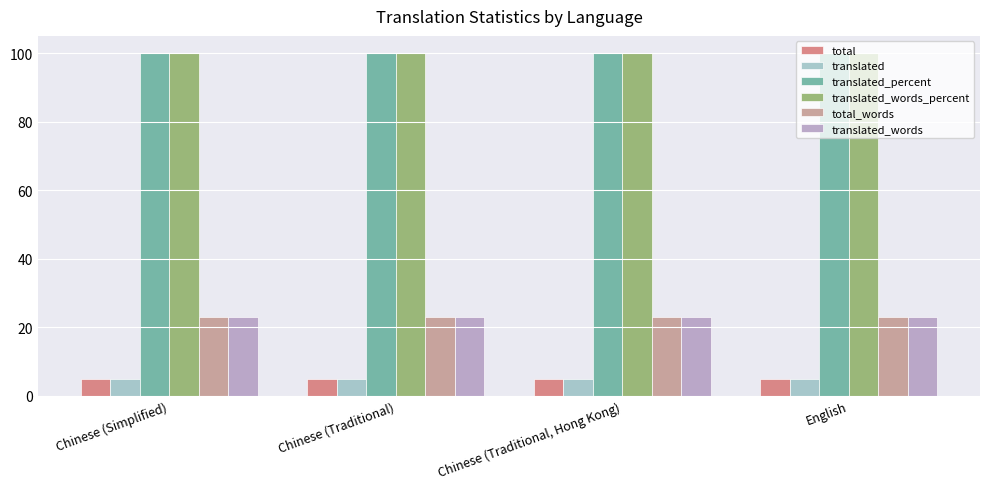

What is the value of the total_words bar at the 2nd from the left?

23